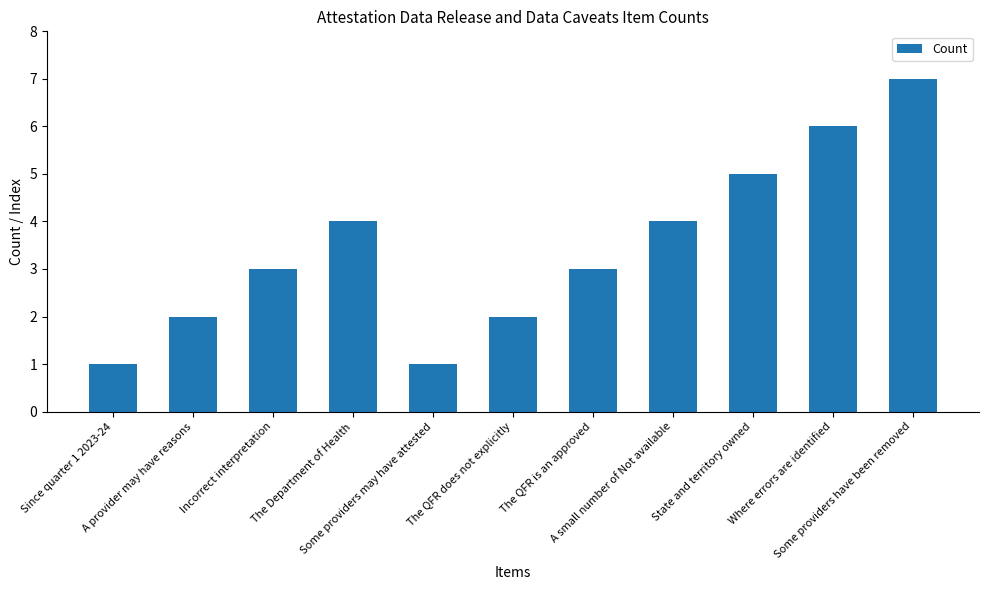

What is the ratio of the value at State and territory owned to the value at Some providers have been removed?

0.7